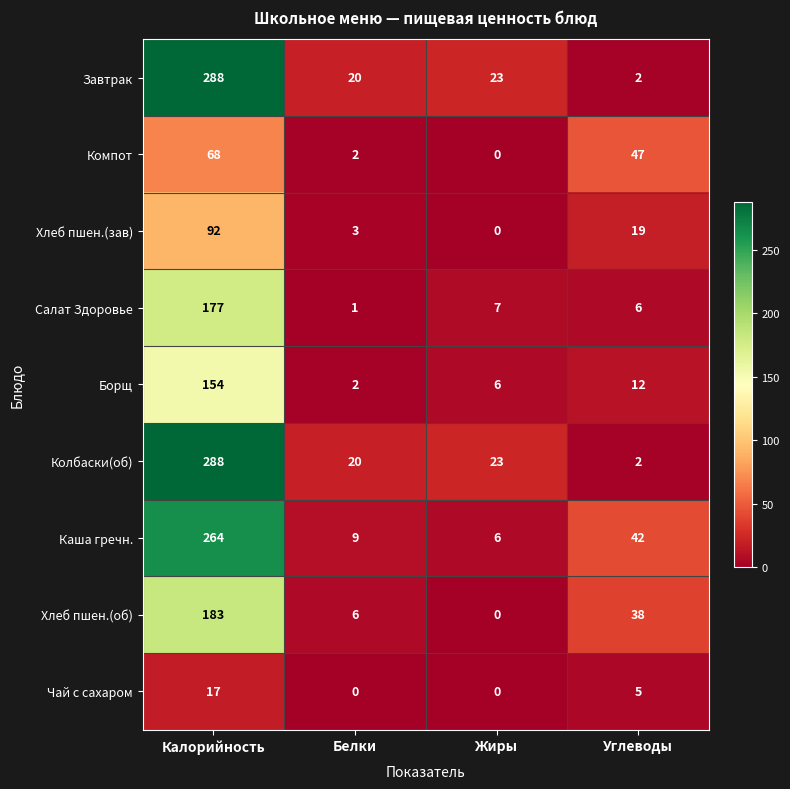

At which label does Чай с сахаром reach its peak?

Калорийность